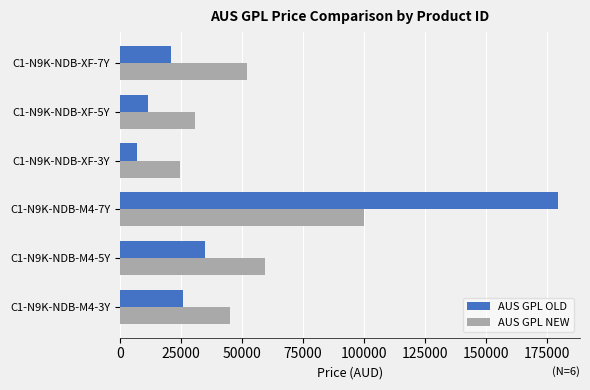

List the series in order of their peak value, lowest first.

AUS GPL NEW, AUS GPL OLD